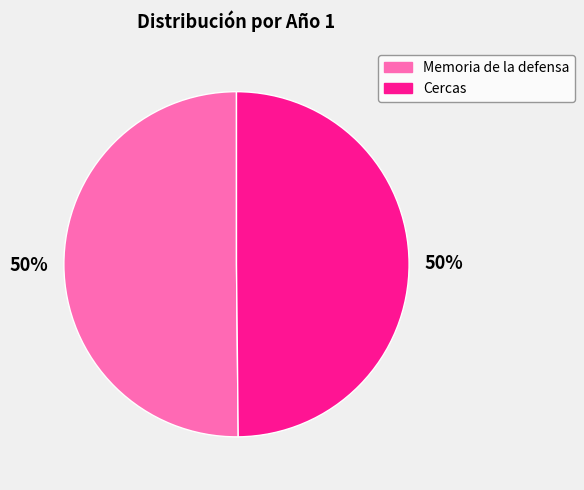

Is the sum of Cercas and Memoria de la defensa greater than half?

Yes